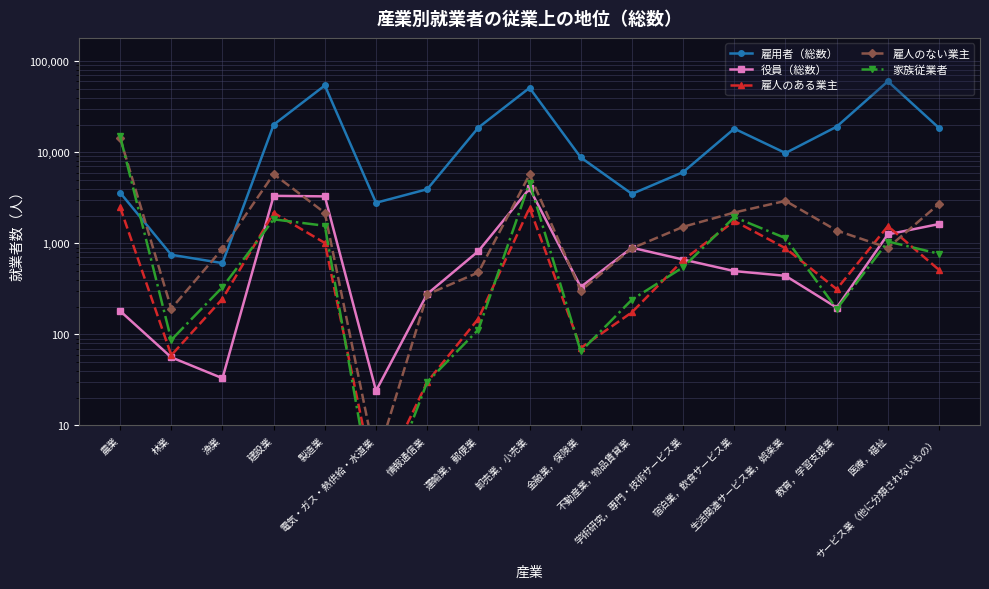

What value does the 雇用者（総数） series have at 医療，福祉, to the nearest 10?

60220